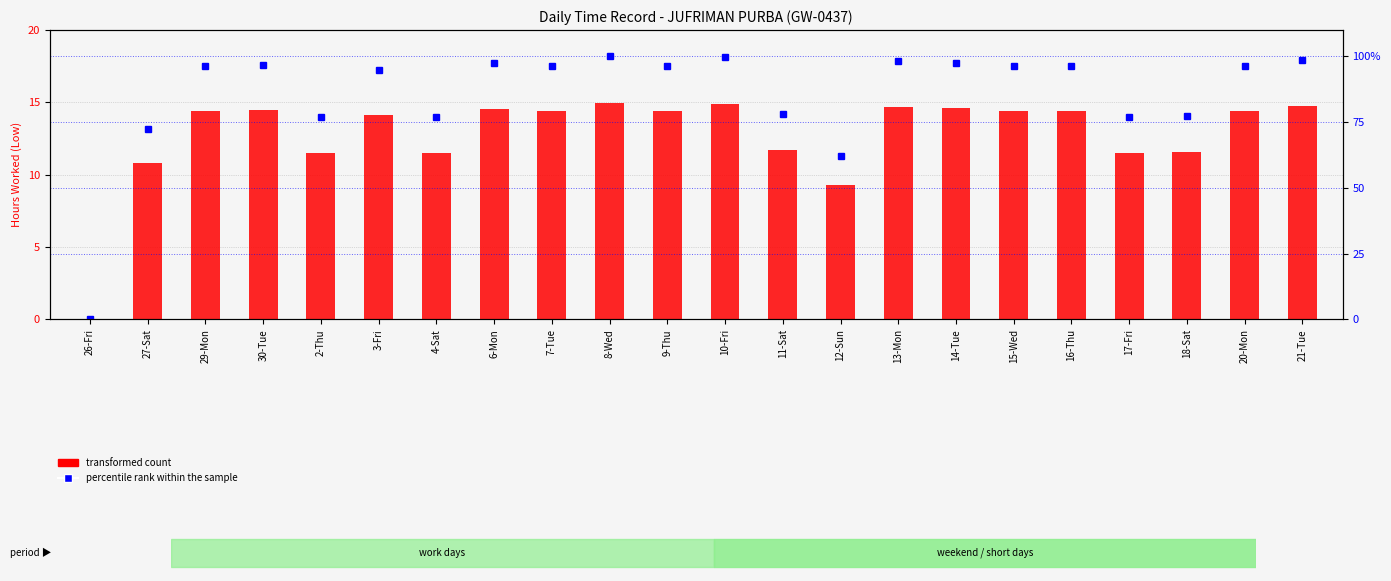

Are the bars grouped side by side (vs. stacked)?

No